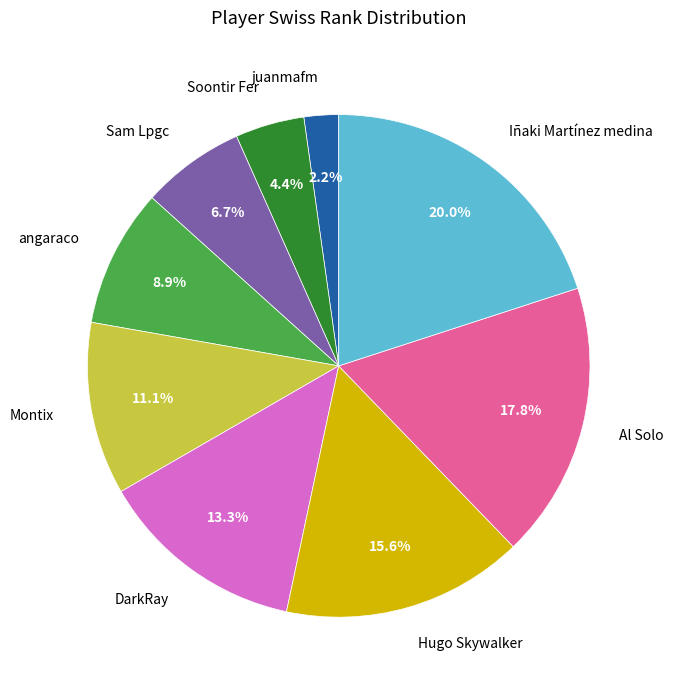

Approximately how many times larger is the value at Al Solo compared to Hugo Skywalker?

1.1